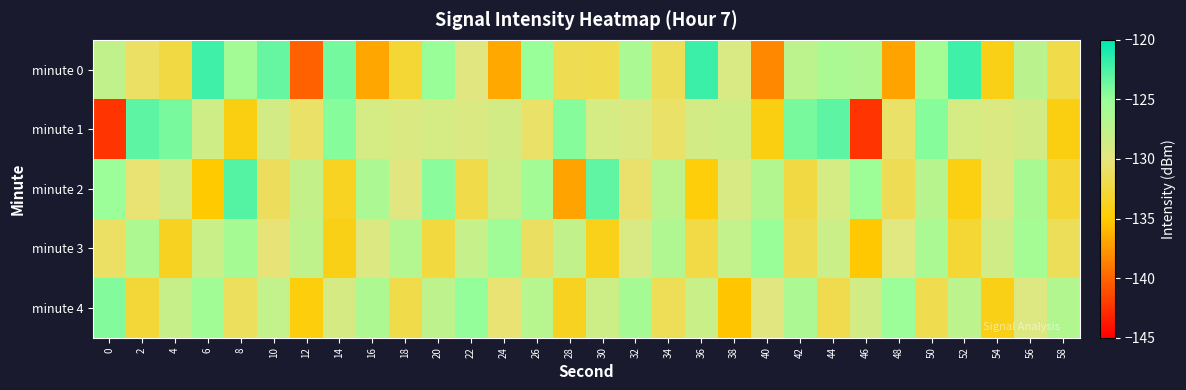

Which series has the widest spread of values?

minute 1